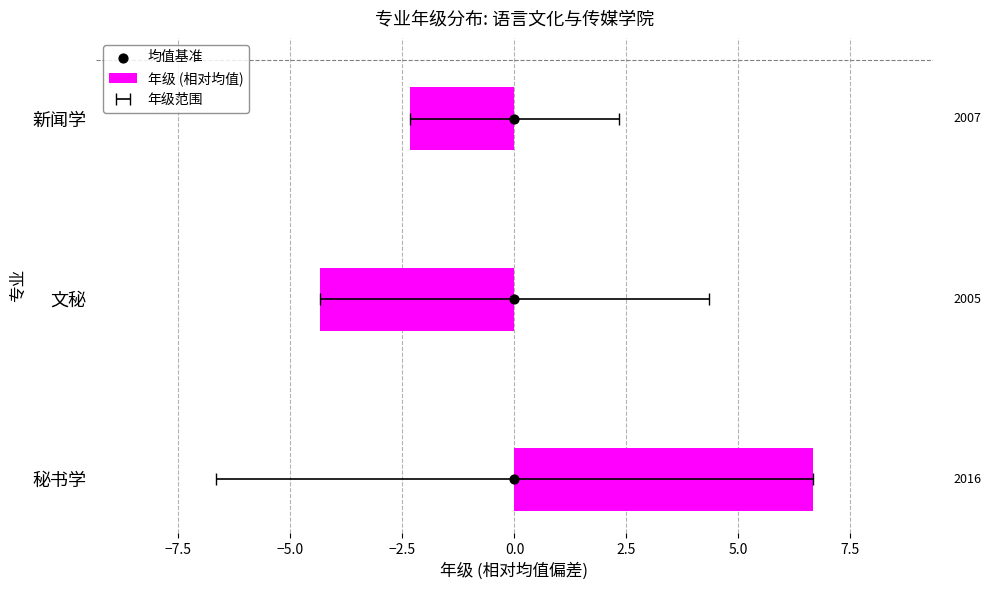

Which series contains the highest Y value?

年级 (相对均值)